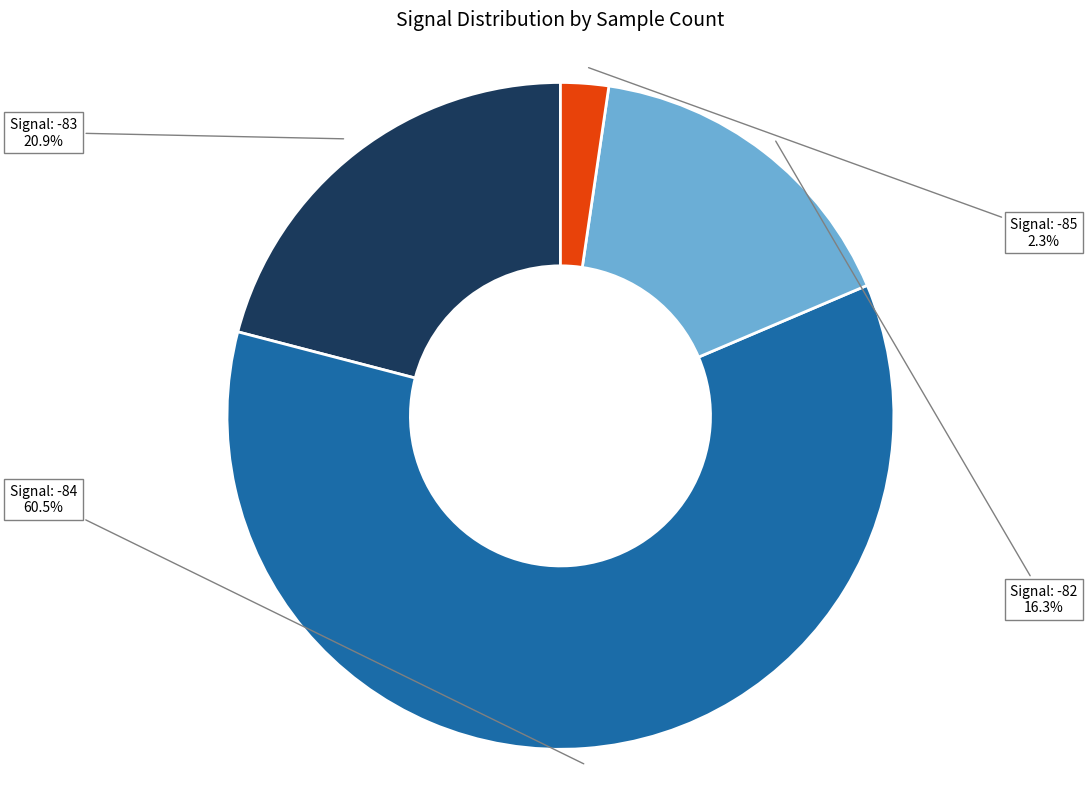

Is there any slice that represents more than half of the pie?

Yes